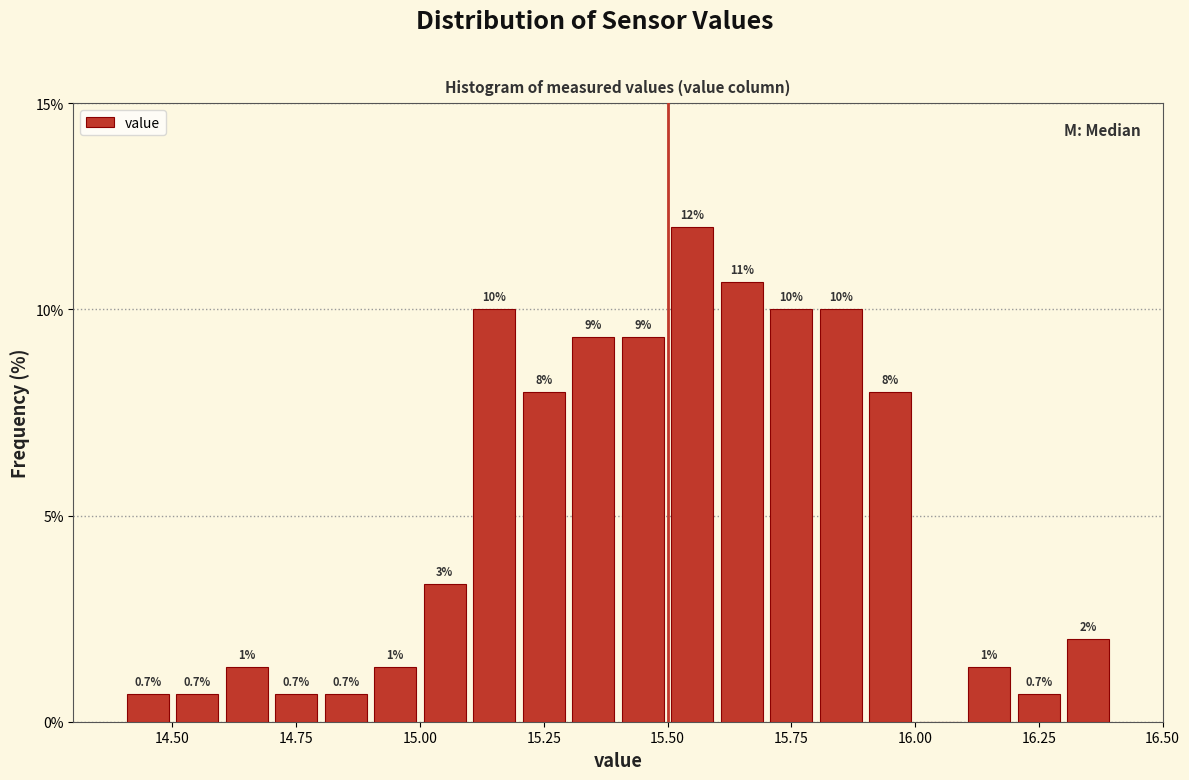

Around what value on the x-axis is the tallest bar? Give the approximate position of its centre, as read against the axis.

15.55